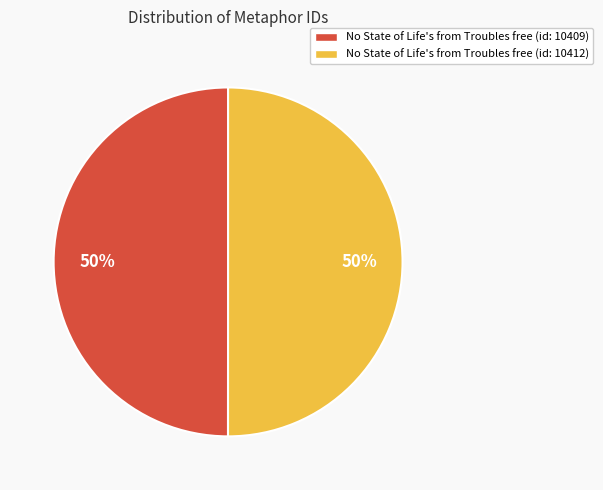

To the nearest percent, what is the combined percentage of No State of Life's from Troubles free (id: 10409) and No State of Life's from Troubles free (id: 10412)?

100%